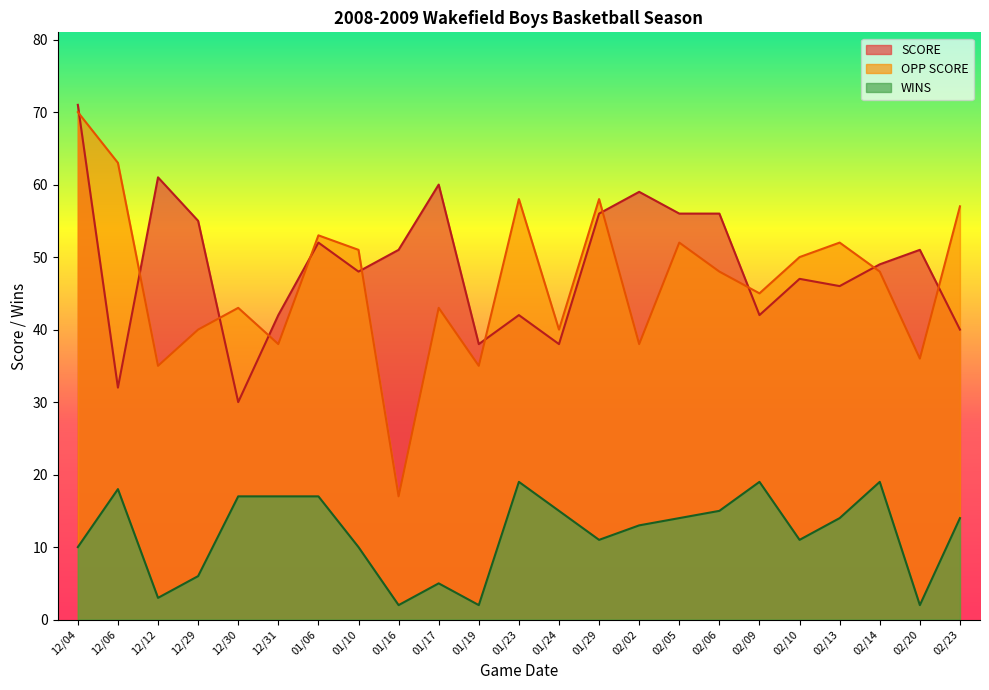

What is the value of the WINS point at the 20th from the left?

14